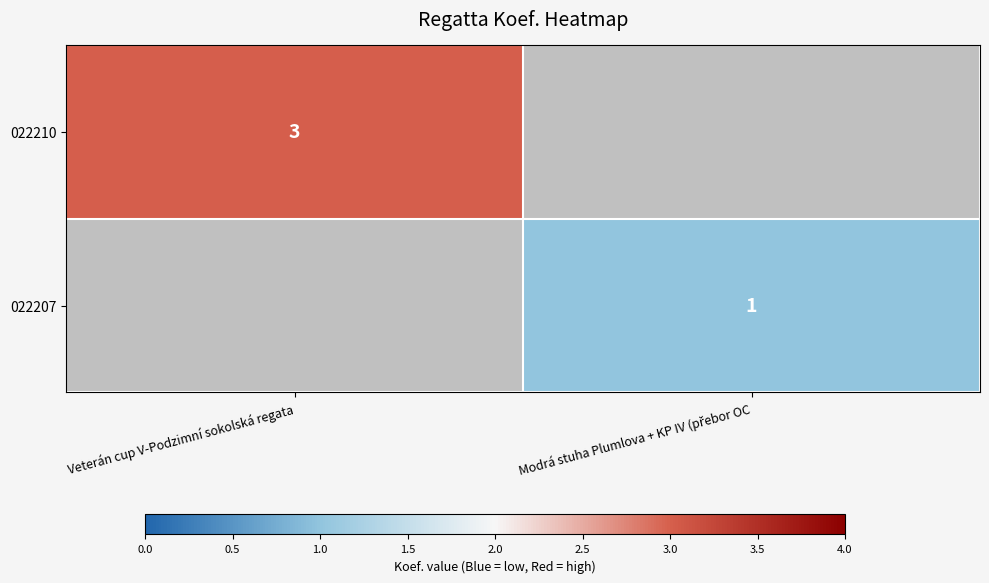

Is it true that 022210 equals 3 at Veterán cup V-Podzimní sokolská regata?

True